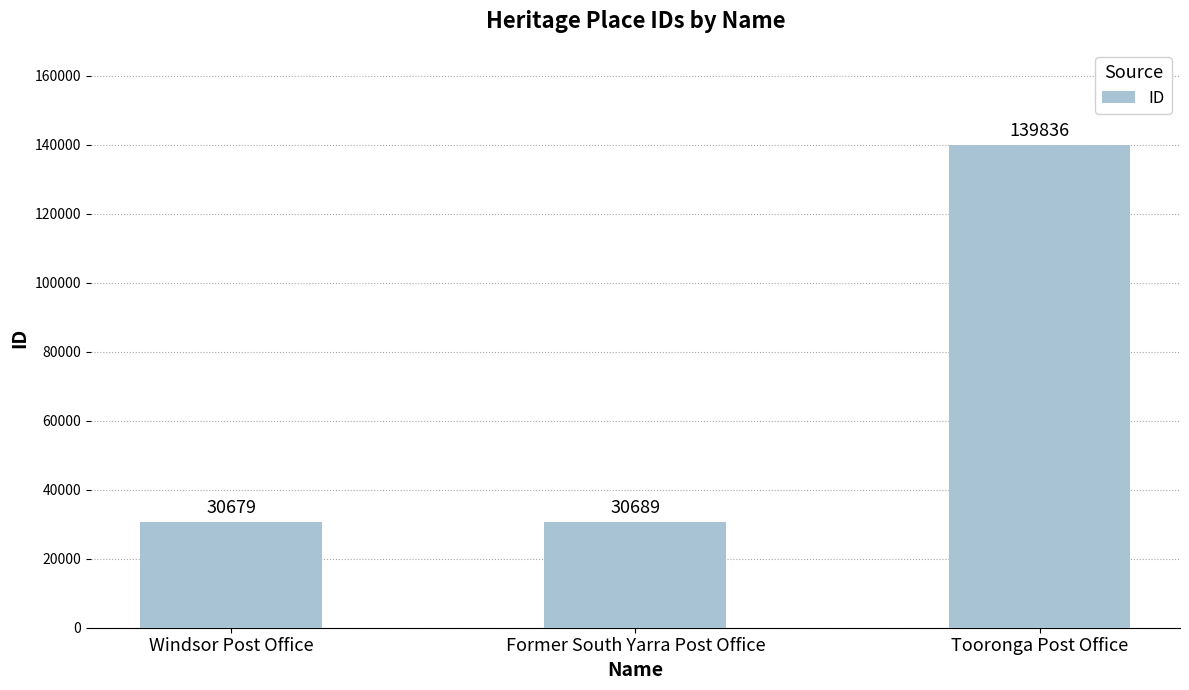

Reading left to right, list all the values displayed in this chart.

Windsor Post Office=30679	Former South Yarra Post Office=30689	Tooronga Post Office=139836